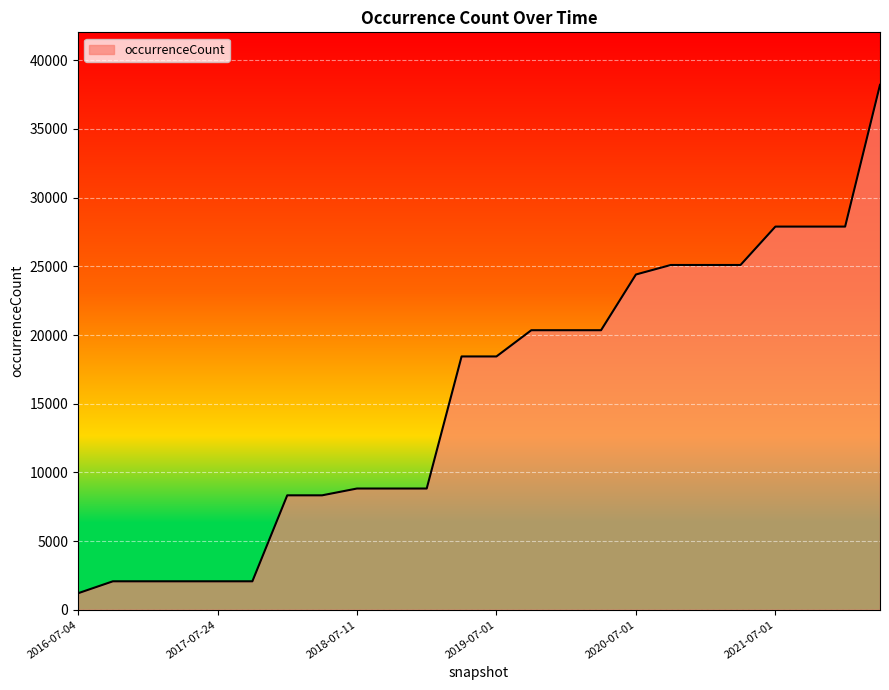

What is the smallest value displayed?

1201